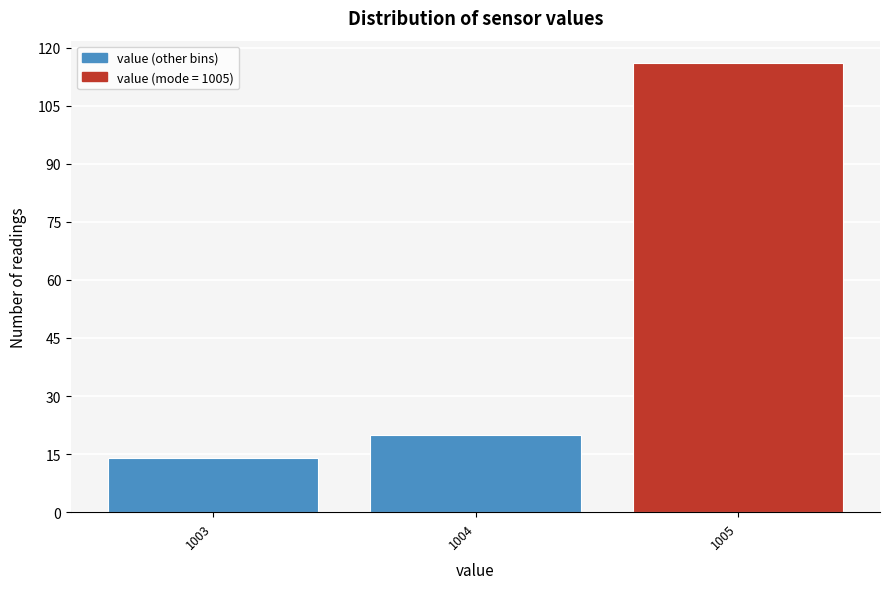

Reading left to right, list every bar in this chart as the range it spans on the x-axis followed by its height. The values are not printed on the chart, so give them approximately, as read against the axis.

1002.5 to 1003.5: 14
1003.5 to 1004.5: 20
1004.5 to 1005.5: 116